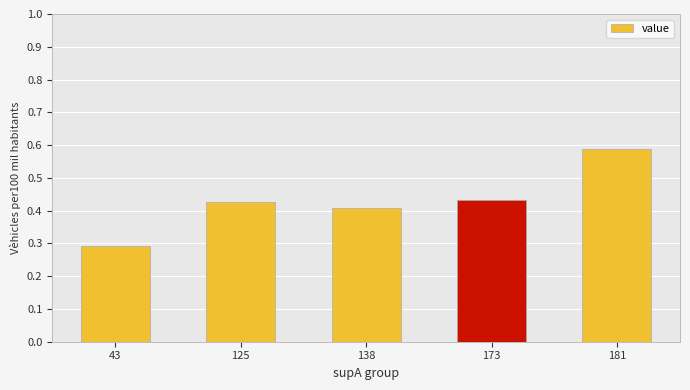

What is the value of the 1st bar from the left?

0.3